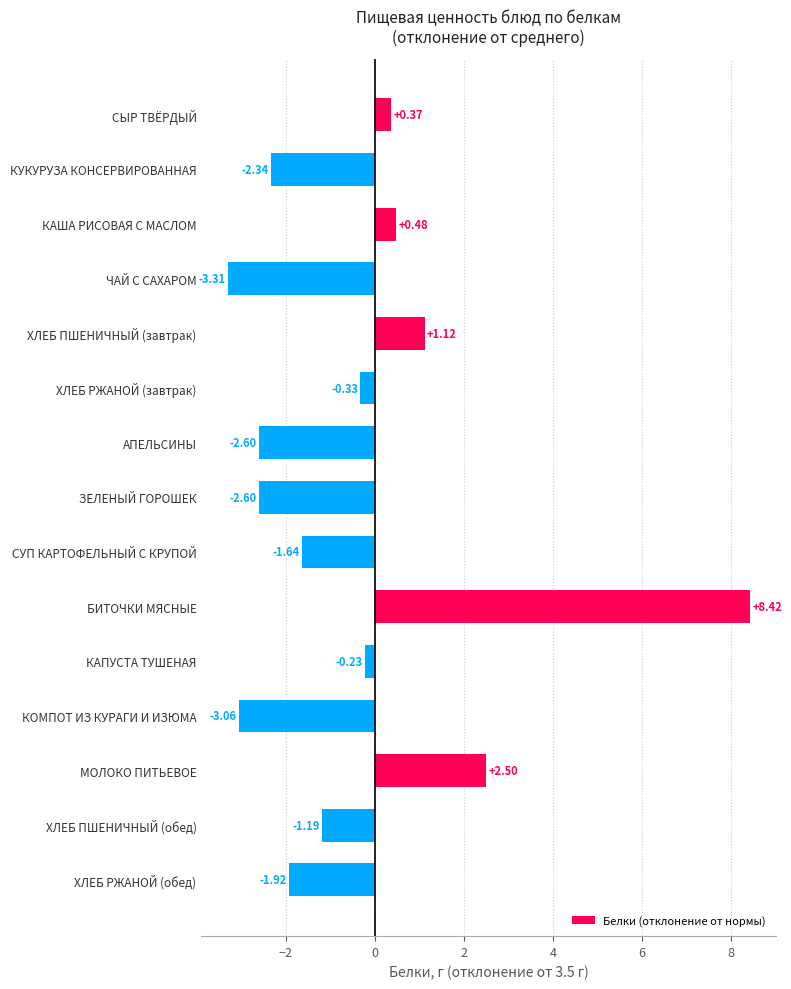

What is the difference between the second highest and minimum values?

5.8